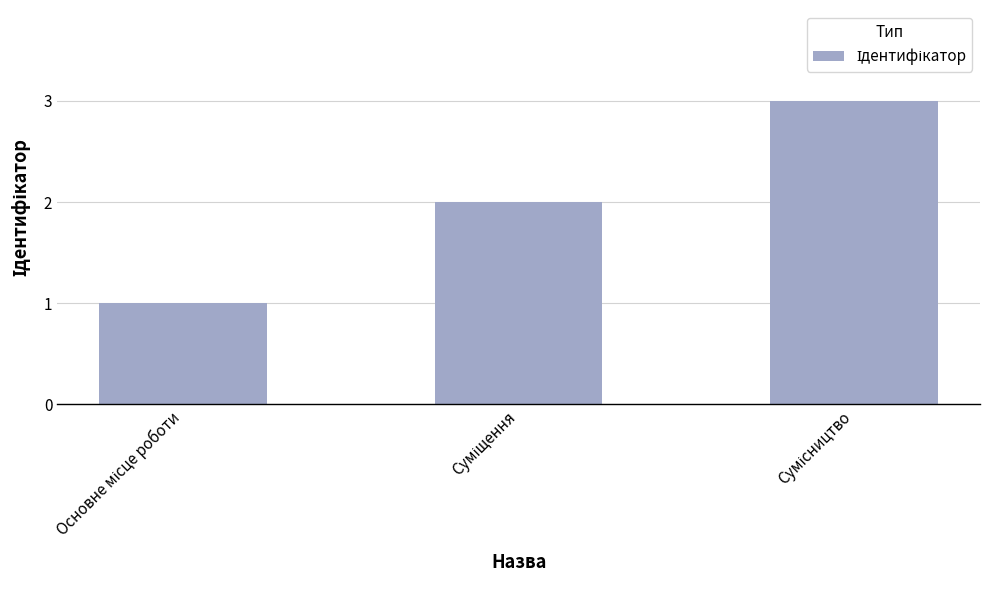

What is the sum of all values?

6